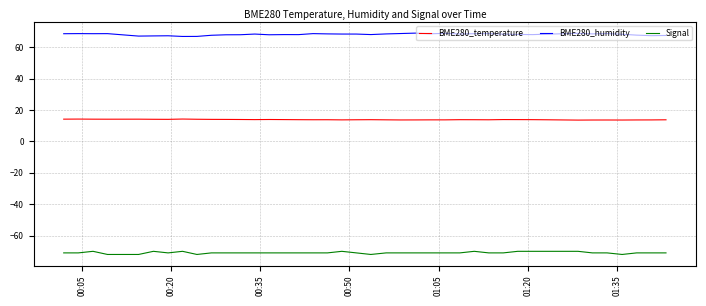

Which series has the largest total across all categories?

BME280_humidity